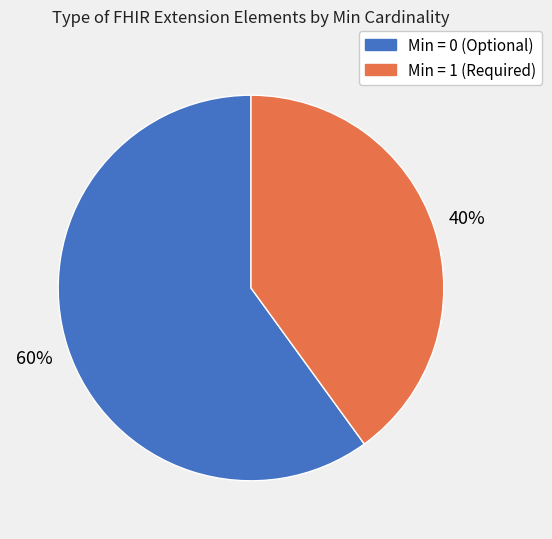

To the nearest percent, what is the average slice percentage?

50%